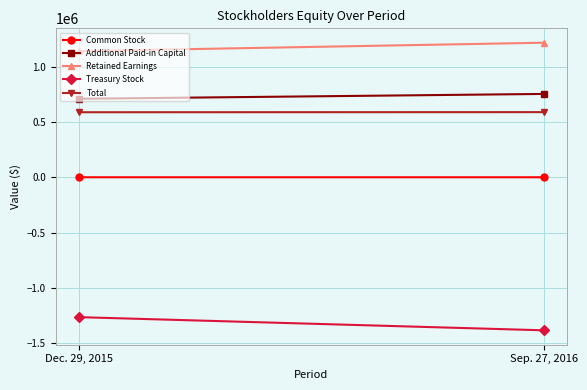

What are all the series names shown in the legend?

Common Stock, Additional Paid-in Capital, Retained Earnings, Treasury Stock, Total